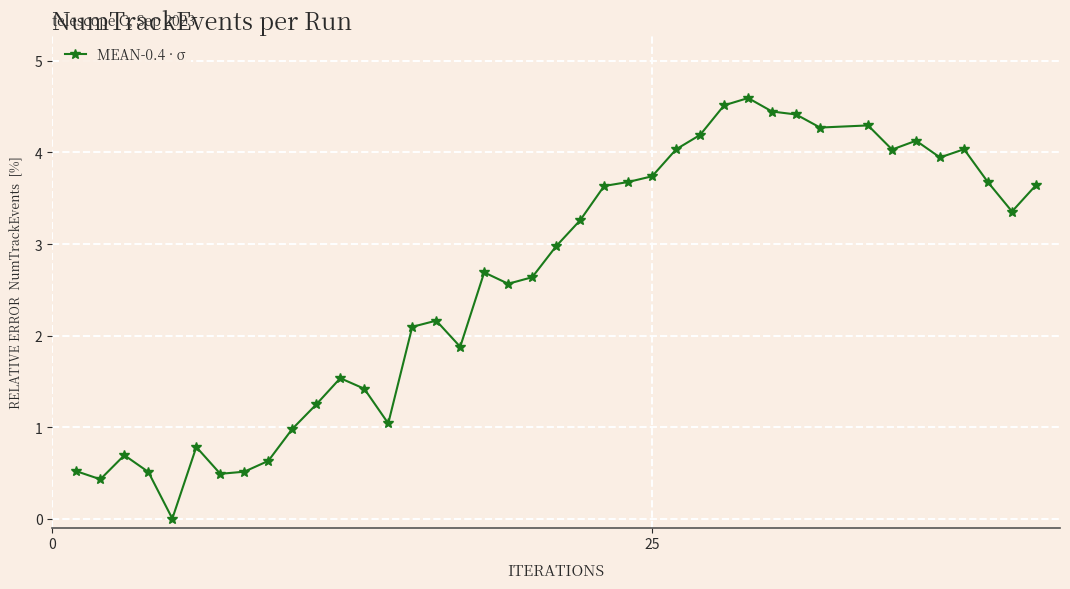

How many distinct data groups are displayed?

1